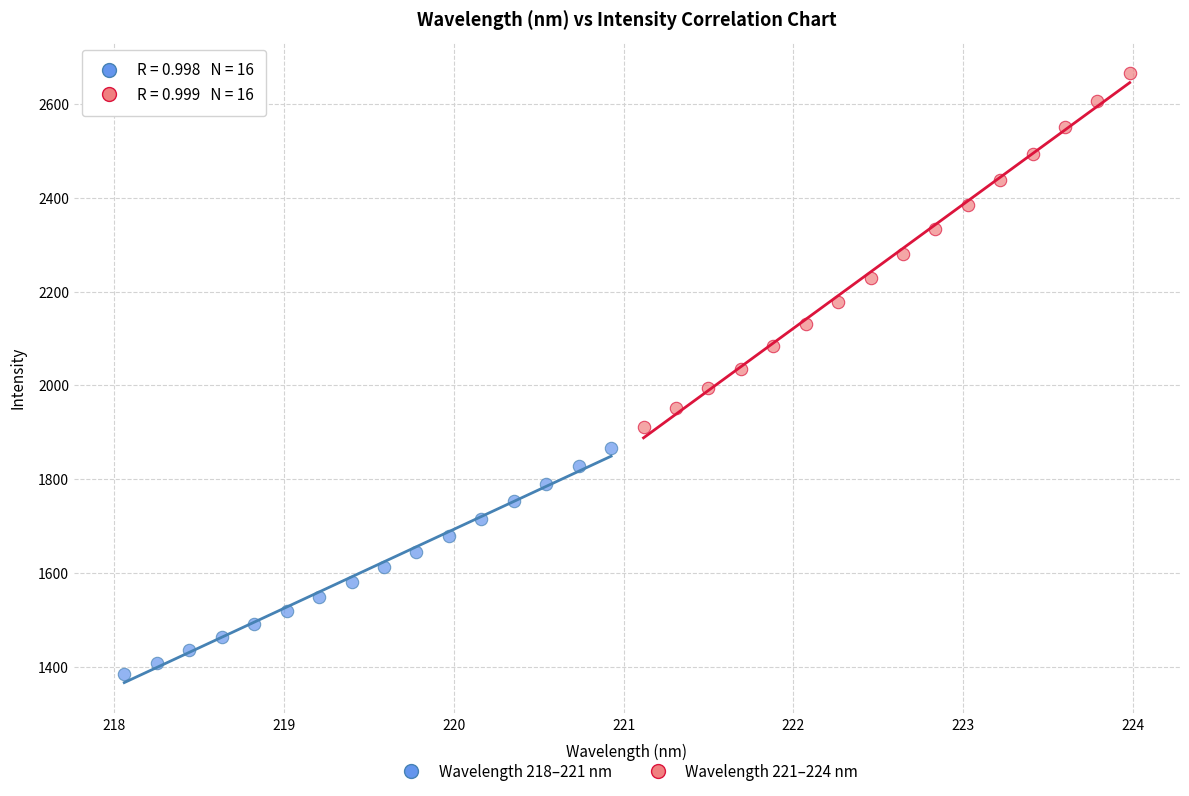

Which series has the widest spread of Y values?

Wavelength 221–224 nm